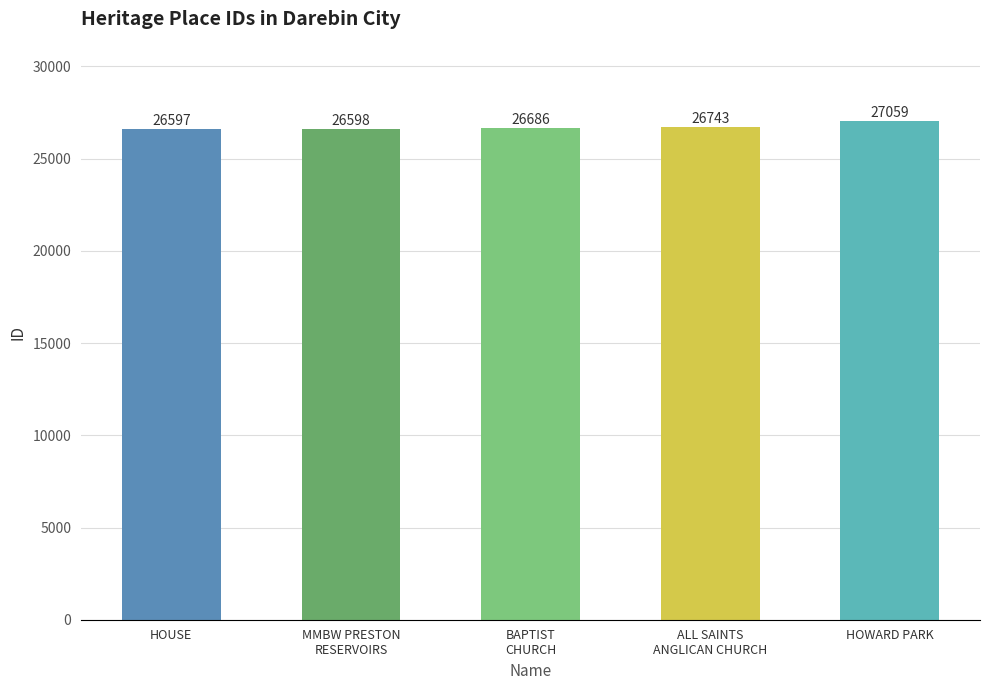

How many distinct data groups are displayed?

1